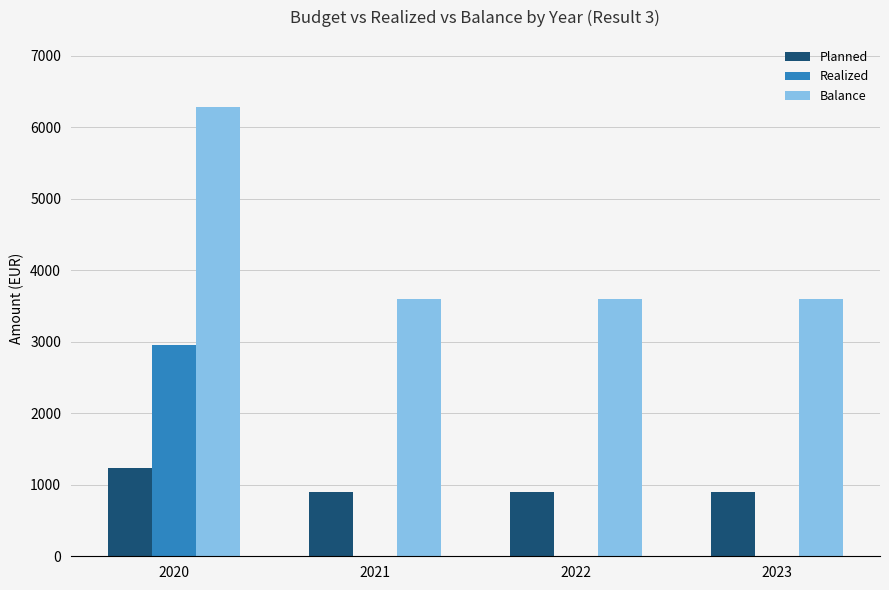

What is the sum of all Realized values?

2960